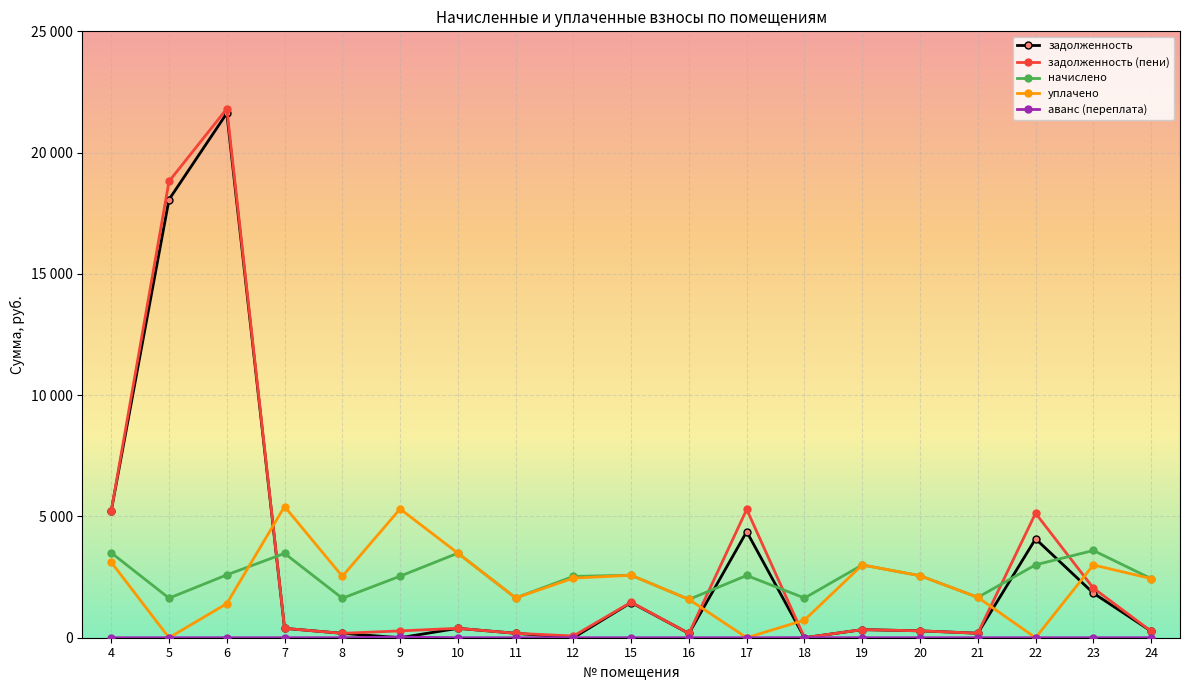

Is this an area chart (filled region under the line)?

No